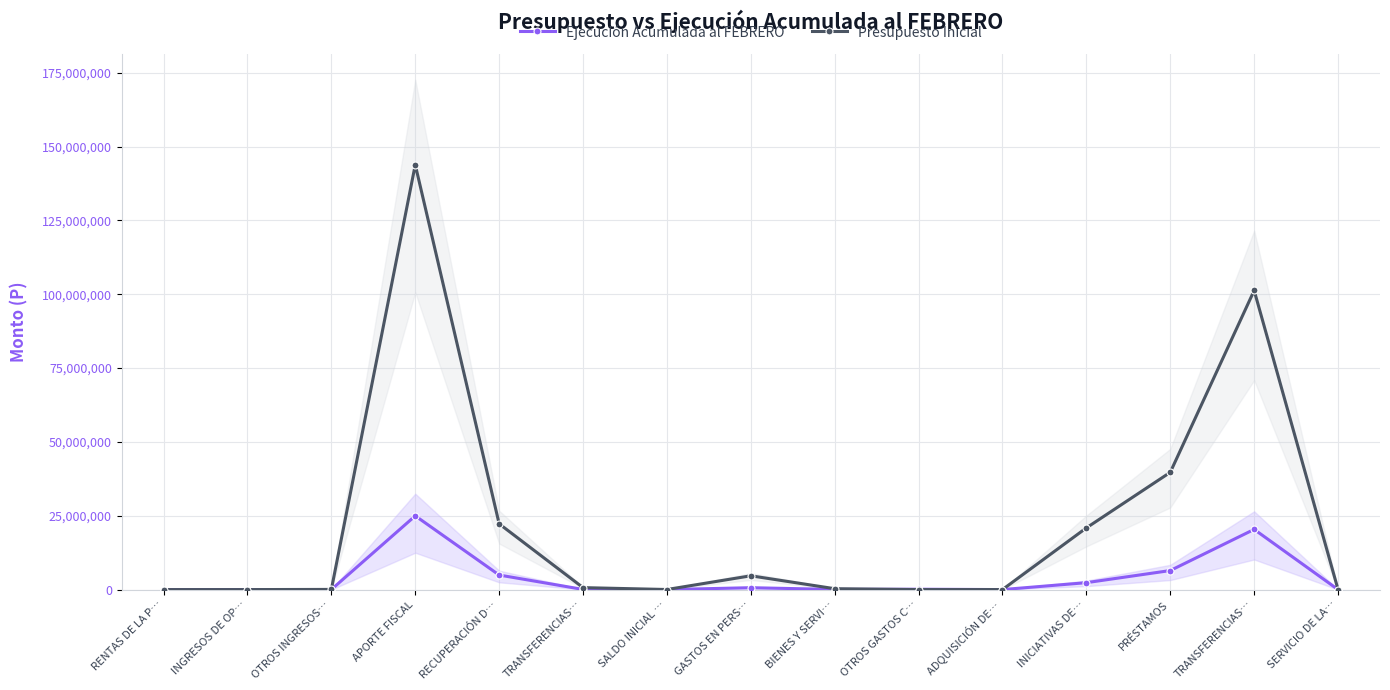

At how many categories does at least one series exceed 89584303?

2